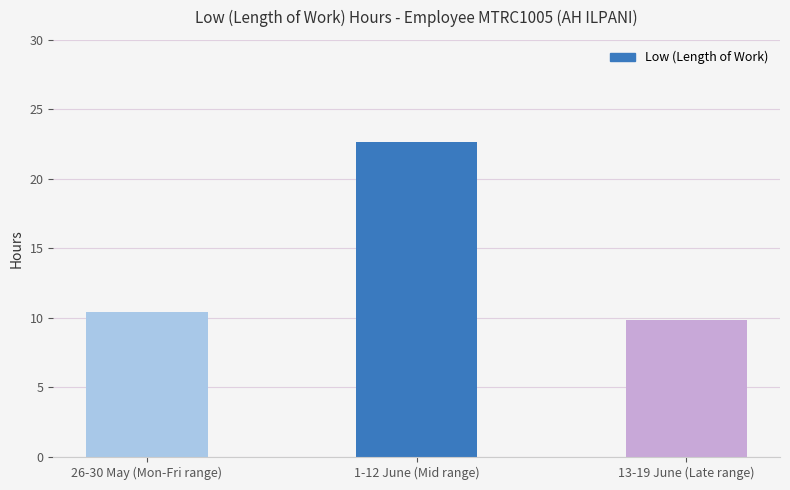

What is the difference between the values at 1-12 June (Mid range) and 13-19 June (Late range)?

12.8